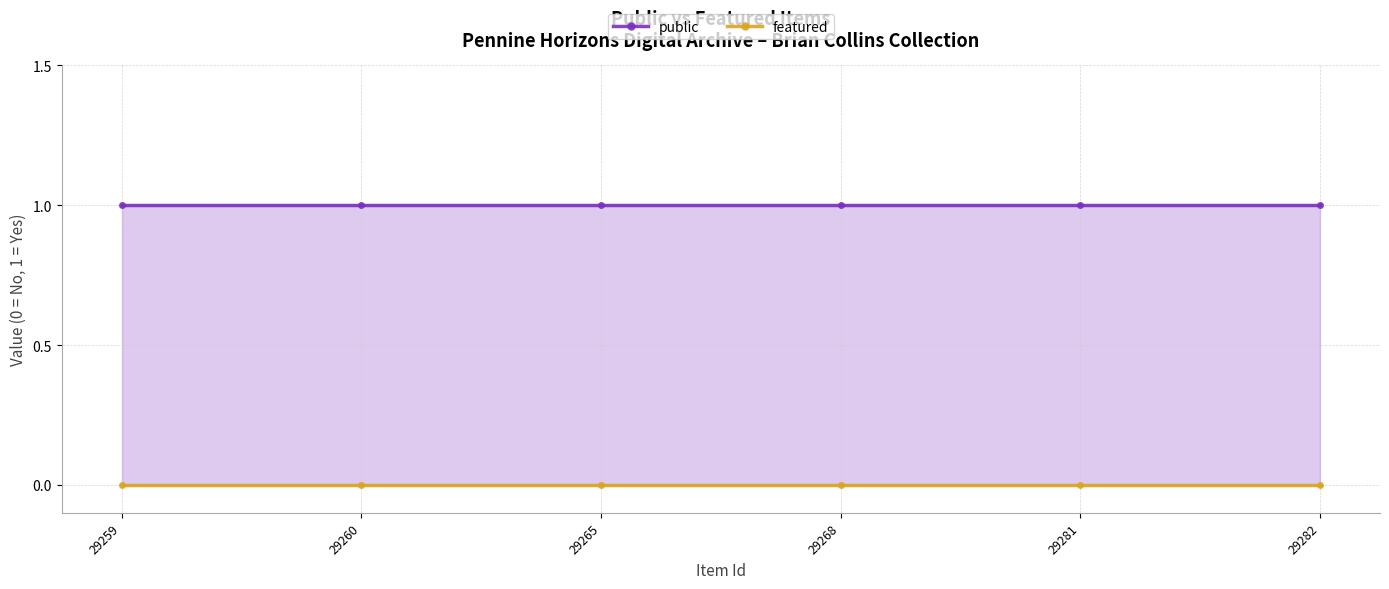

What are all the series names shown in the legend?

public, featured